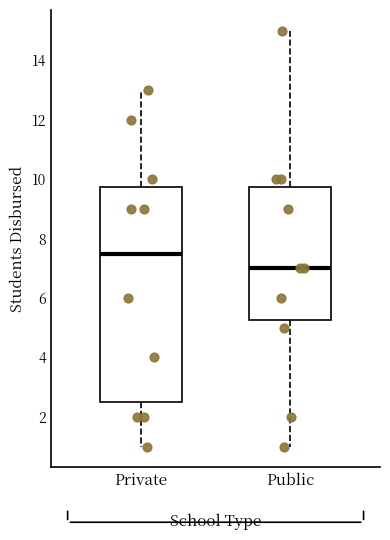

Comparing the boxes themselves (not the whiskers), which one is the tallest?

Private